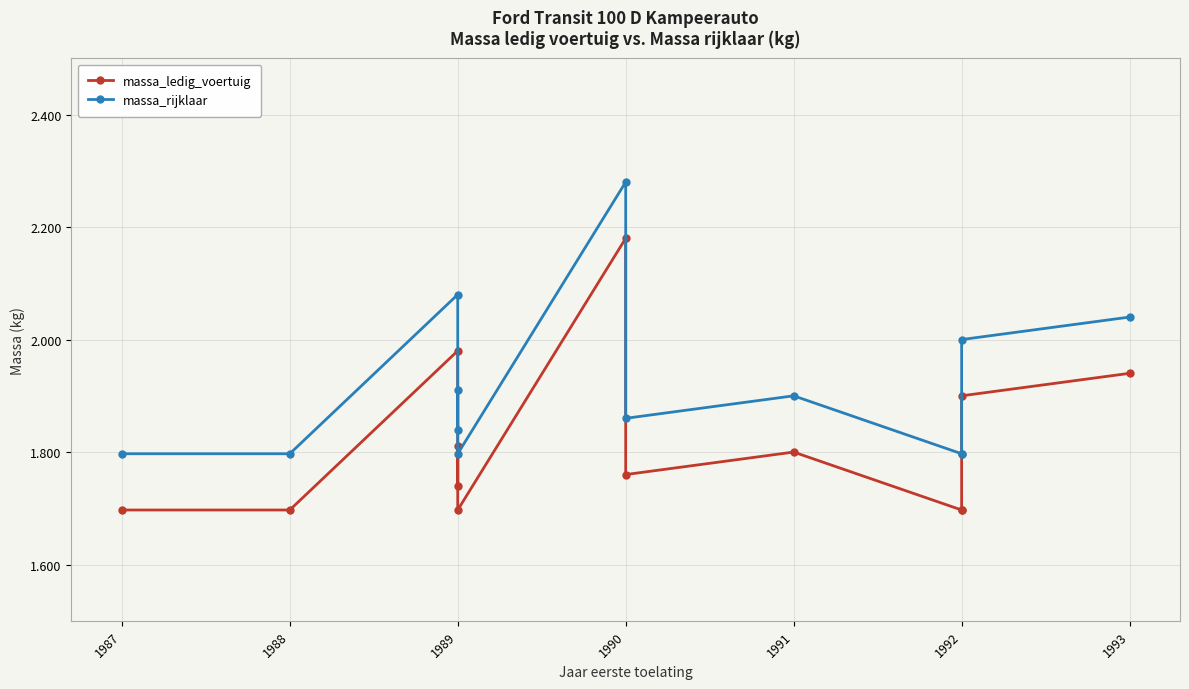

How many interior local valleys does the massa_rijklaar series have?

3